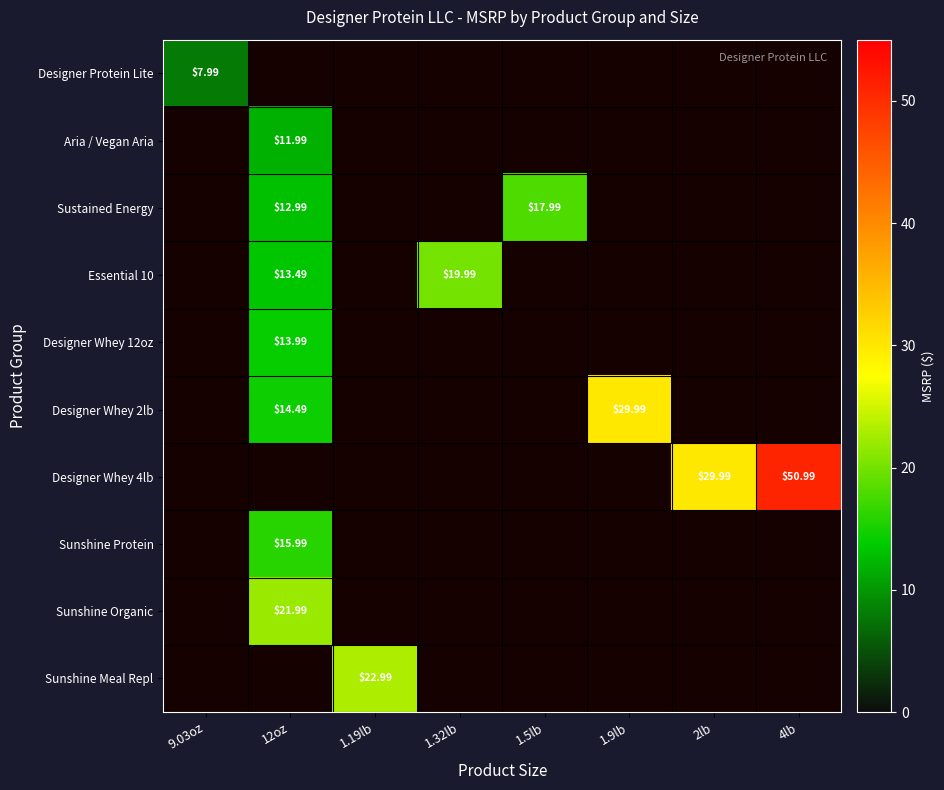

Between 9.03oz and 1.19lb, which is larger?

1.19lb